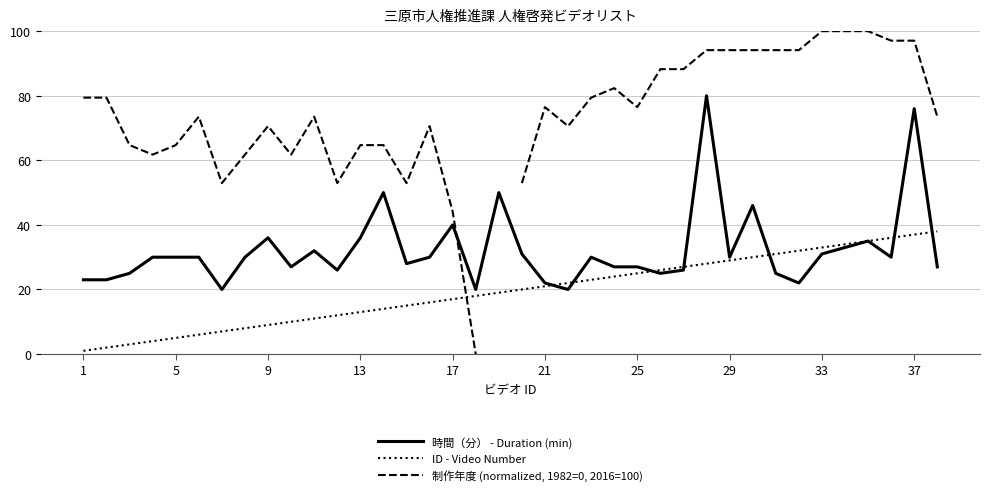

What is the highest value of the ID - Video Number series?

38